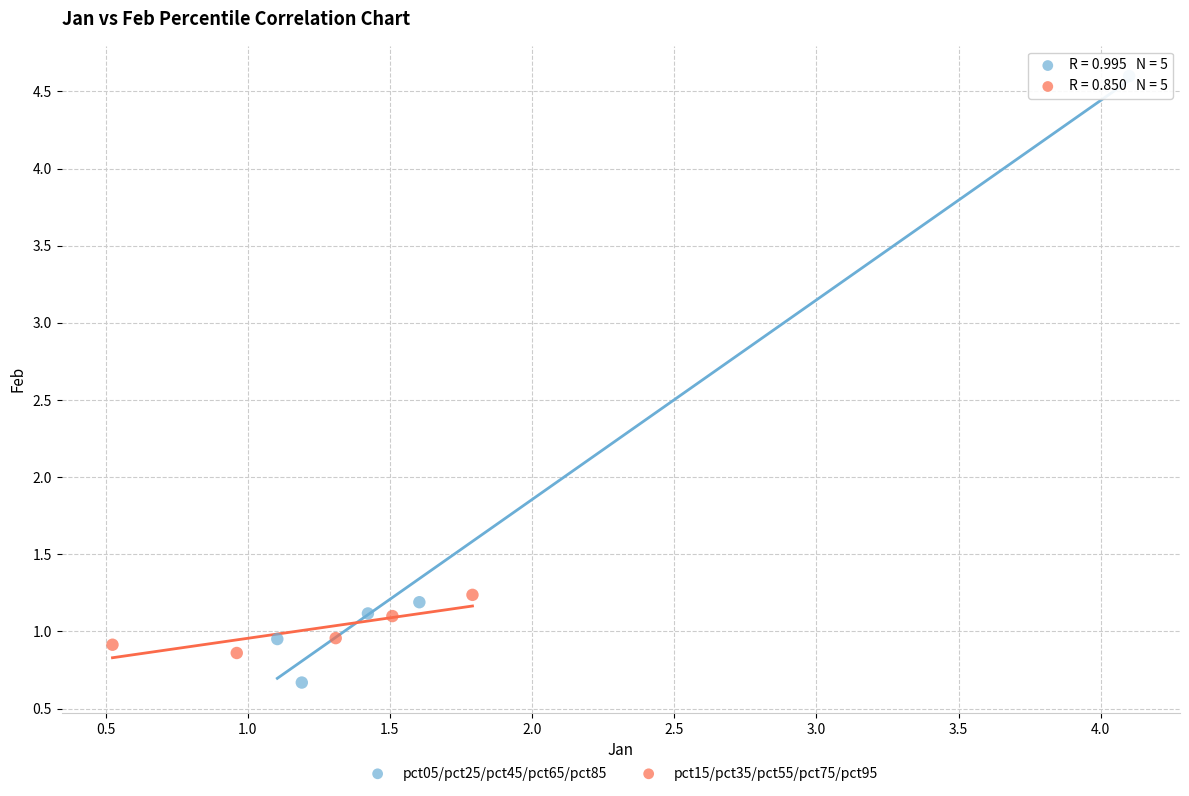

Which series reaches the minimum Y coordinate?

pct05/pct25/pct45/pct65/pct85